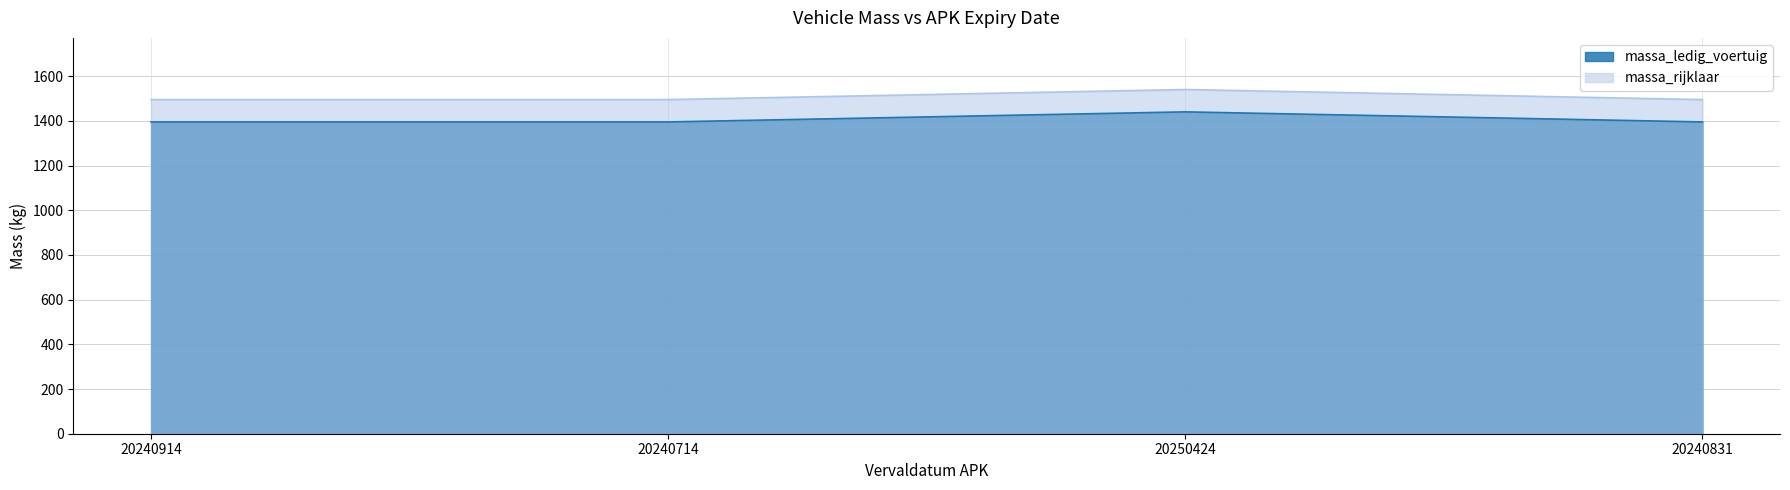

How many massa_ledig_voertuig values are between 1395 and 1440?

4